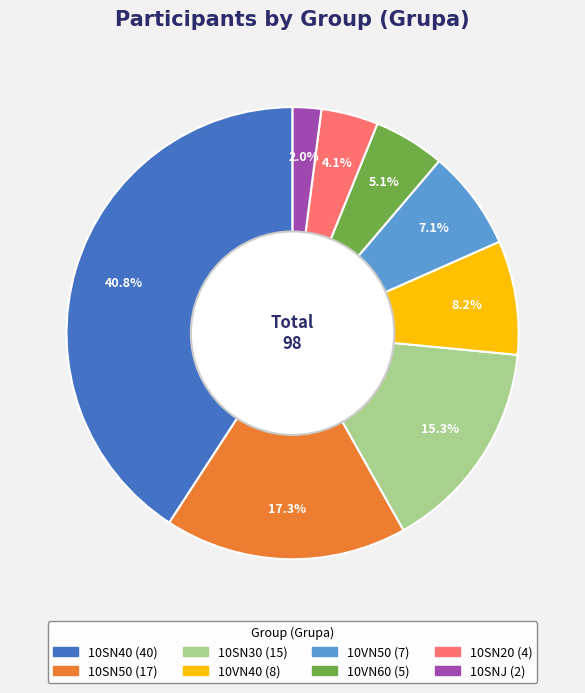

What is the largest slice in the pie chart?

10SN40